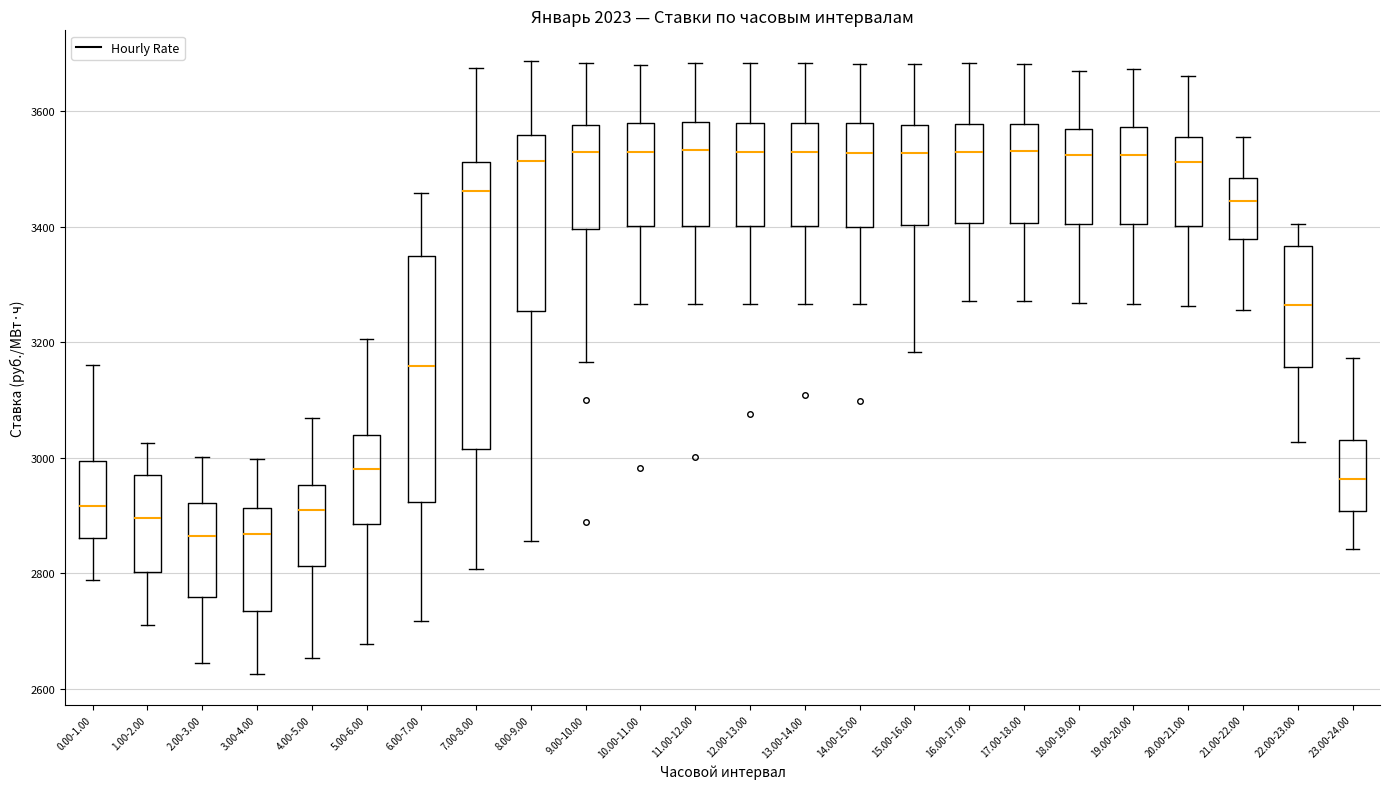

Which box is the tallest, from its lower edge to its upper edge?

7.00-8.00